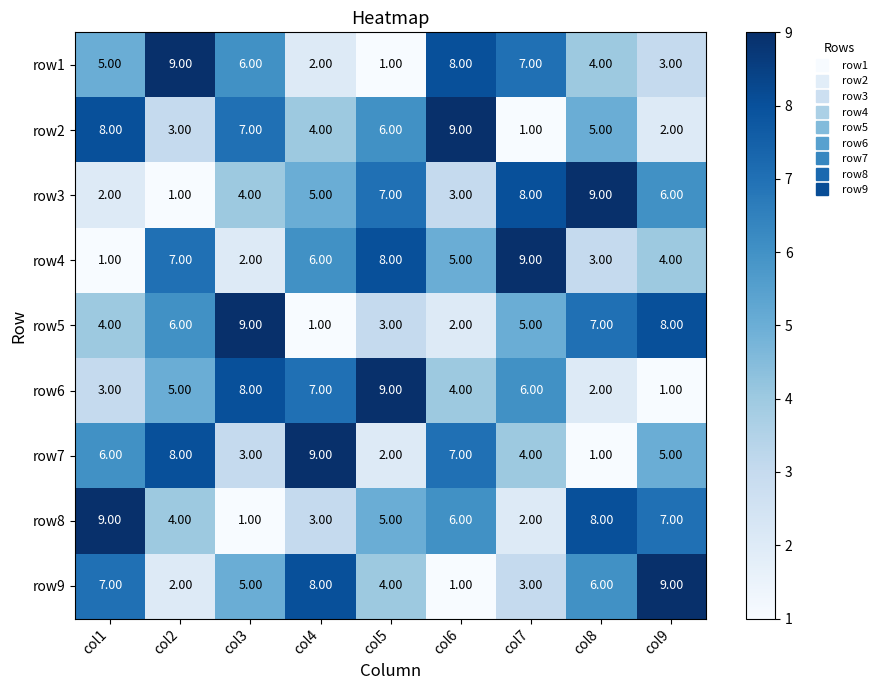

What is the spread (max minus min) of values at col3?

8